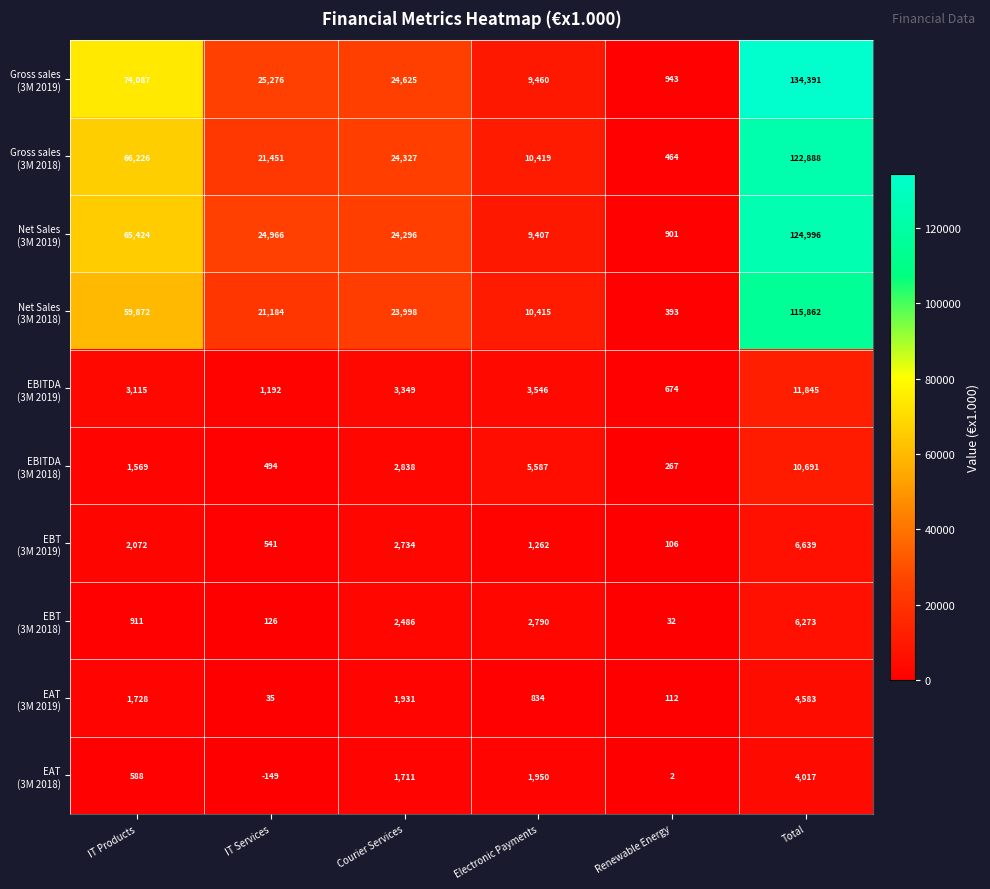

How many distinct data groups are displayed?

10